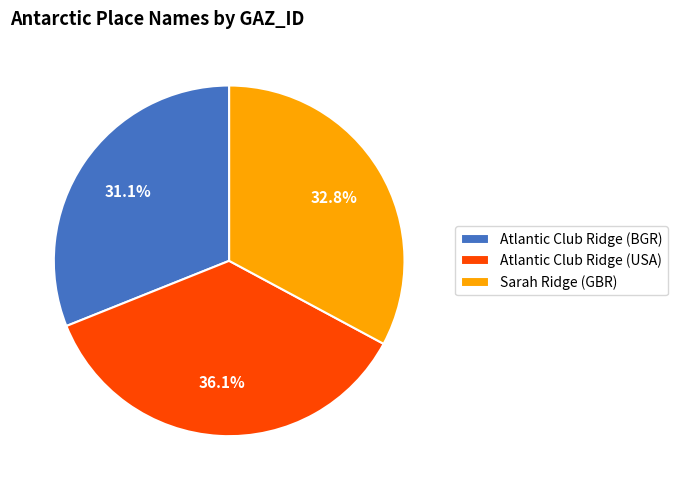

To the nearest percent, what percentage of the pie is Atlantic Club Ridge (USA)?

36%